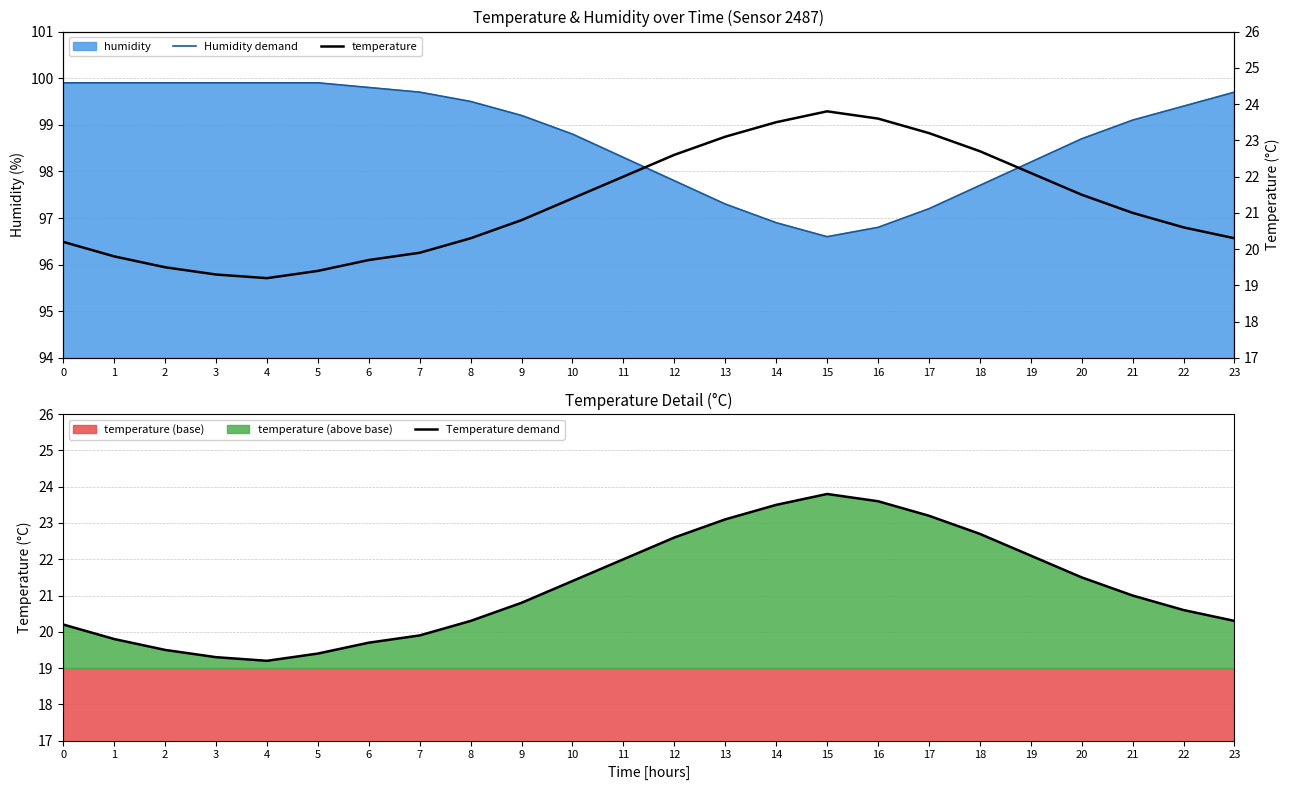

Reading left to right, transcribe all the data shown in this chart.

Humidity demand: 0=99.9	1=99.9	2=99.9	3=99.9	4=99.9	5=99.9	6=99.8	7=99.7	8=99.5	9=99.2	10=98.8	11=98.3	12=97.8	13=97.3	14=96.9	15=96.6	16=96.8	17=97.2	18=97.7	19=98.2	20=98.7	21=99.1	22=99.4	23=99.7
Temperature demand: 0=20.2	1=19.8	2=19.5	3=19.3	4=19.2	5=19.4	6=19.7	7=19.9	8=20.3	9=20.8	10=21.4	11=22.0	12=22.6	13=23.1	14=23.5	15=23.8	16=23.6	17=23.2	18=22.7	19=22.1	20=21.5	21=21.0	22=20.6	23=20.3
temperature: 0=20.2	1=19.8	2=19.5	3=19.3	4=19.2	5=19.4	6=19.7	7=19.9	8=20.3	9=20.8	10=21.4	11=22.0	12=22.6	13=23.1	14=23.5	15=23.8	16=23.6	17=23.2	18=22.7	19=22.1	20=21.5	21=21.0	22=20.6	23=20.3